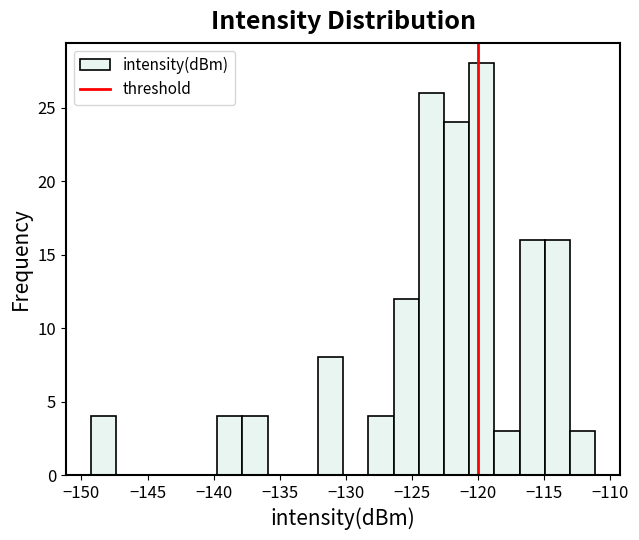

Around what value on the x-axis is the tallest bar? Give the approximate position of its centre, as read against the axis.

-119.5